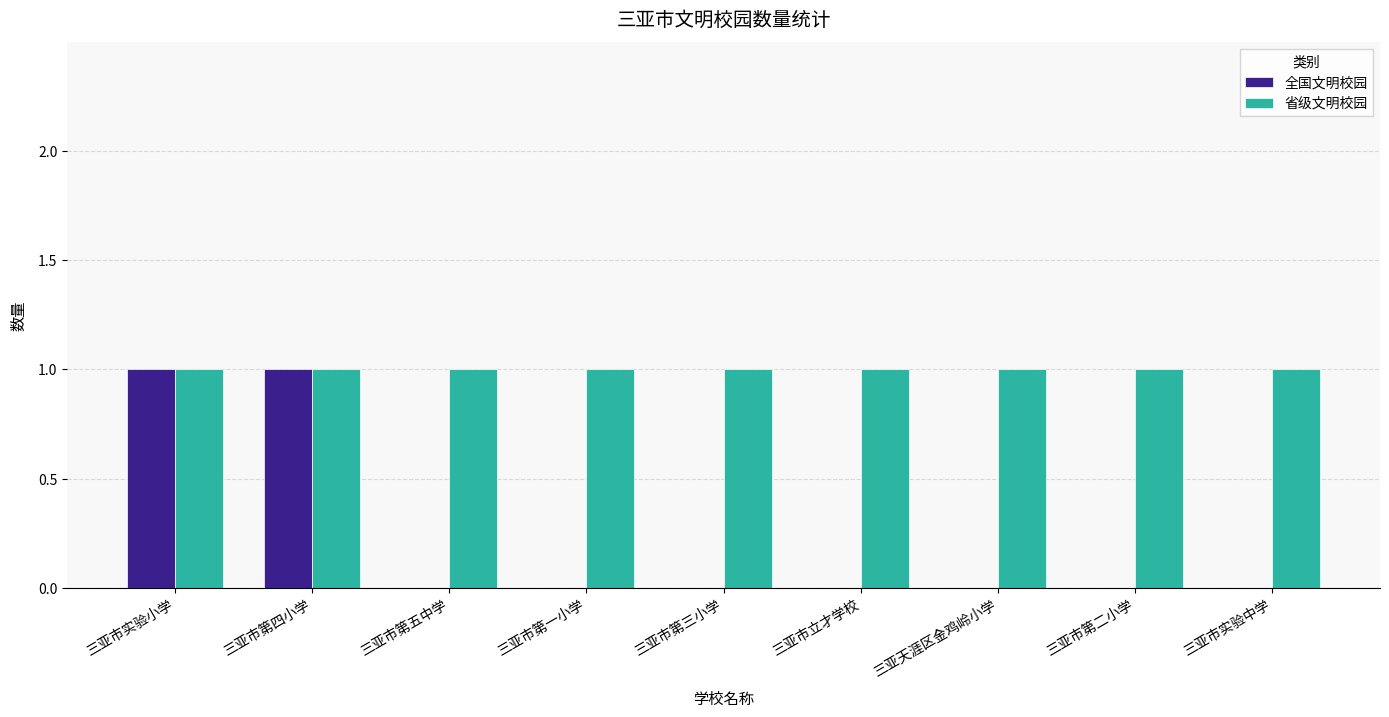

What is the total value across all series at 三亚市立才学校?

1